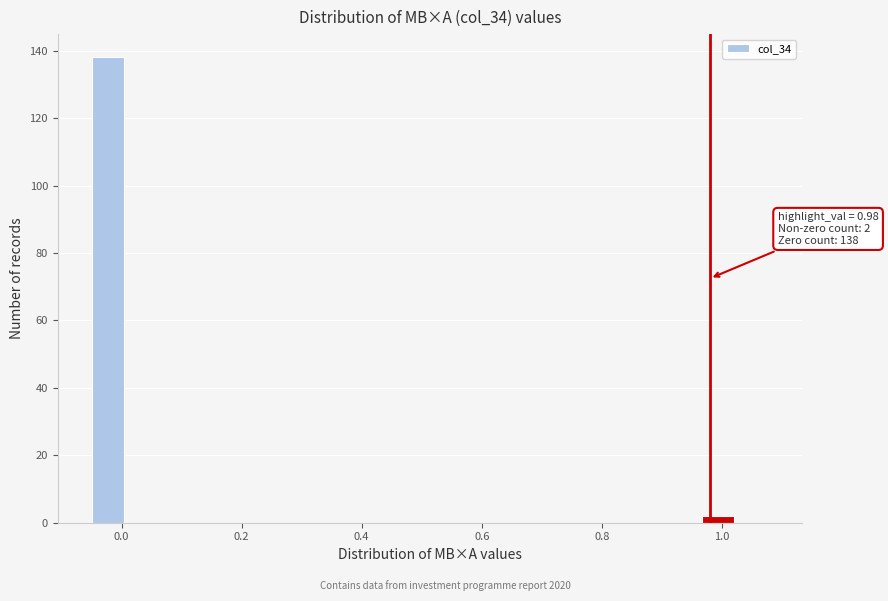

Around what value on the x-axis is the tallest bar? Give the approximate position of its centre, as read against the axis.

-0.02